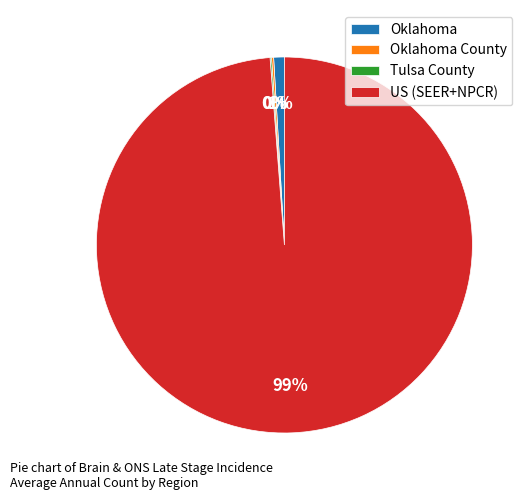

Which category has the biggest portion of the pie?

US (SEER+NPCR)